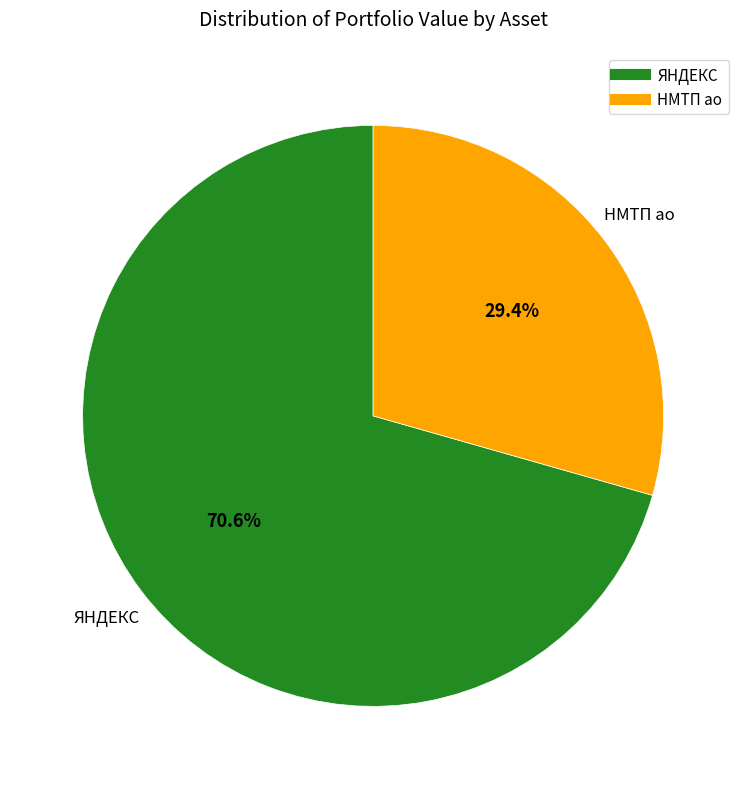

Which category has the smallest portion of the pie?

НМТП ао